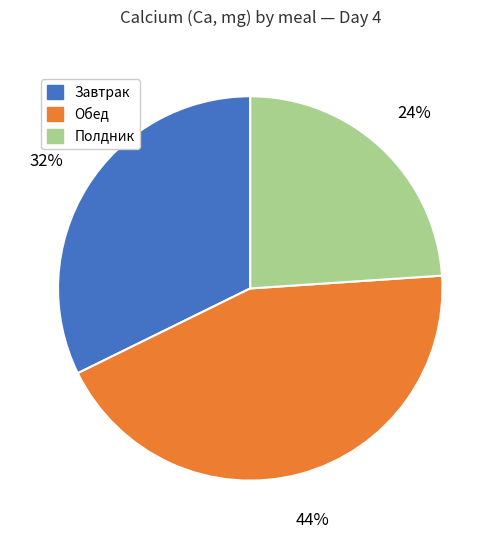

Is there a majority slice in this chart?

No